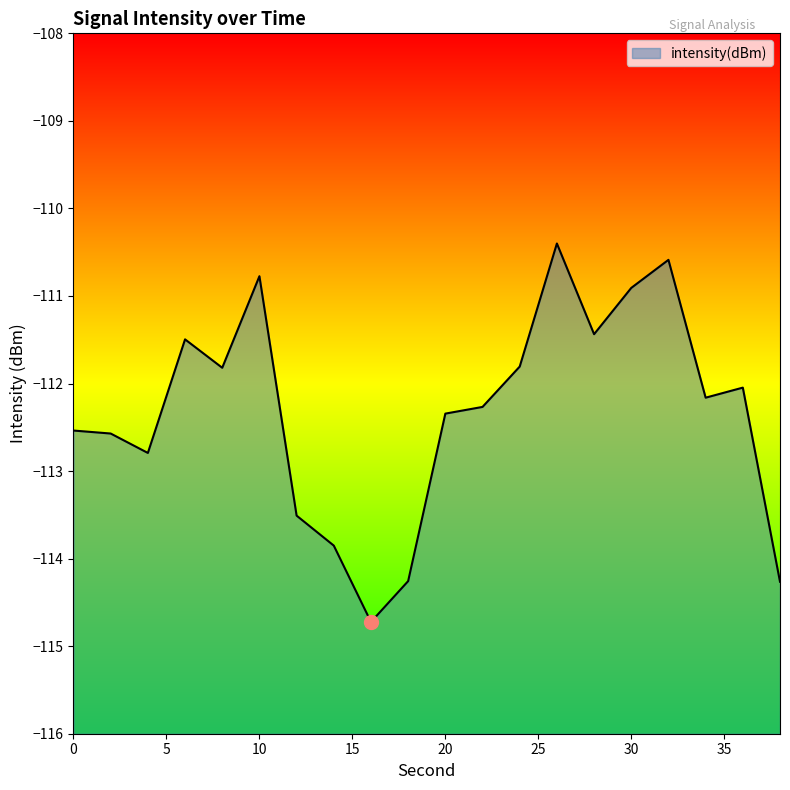

What is the sum of all values?

-2246.6